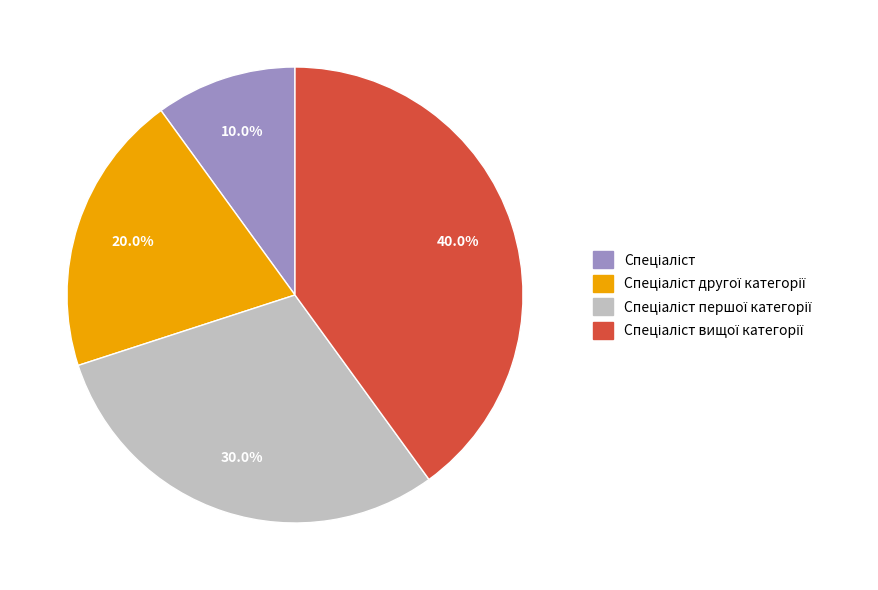

Does any single category account for the majority?

No